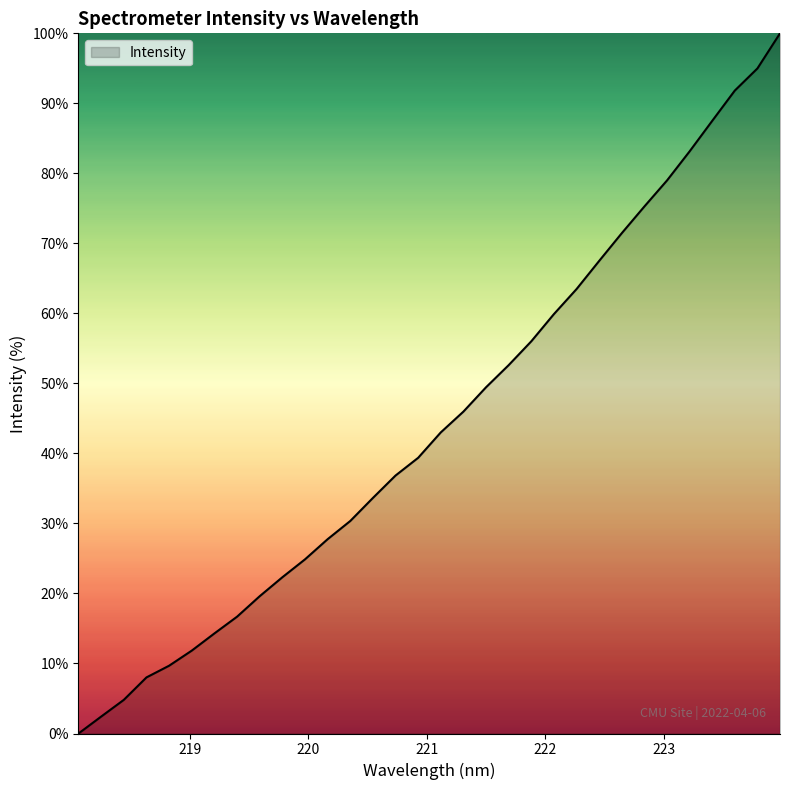

What is the difference between the maximum and minimum values?

100.0